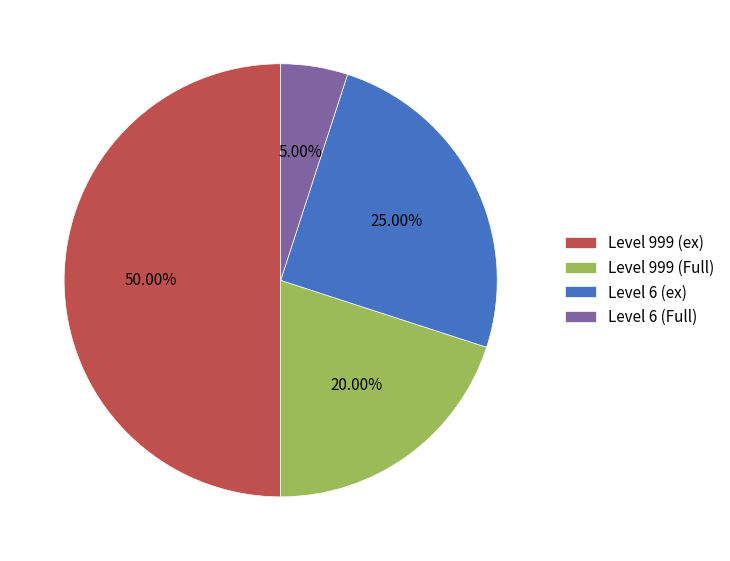

Does Level 6 (Full) represent more than half of the total?

No